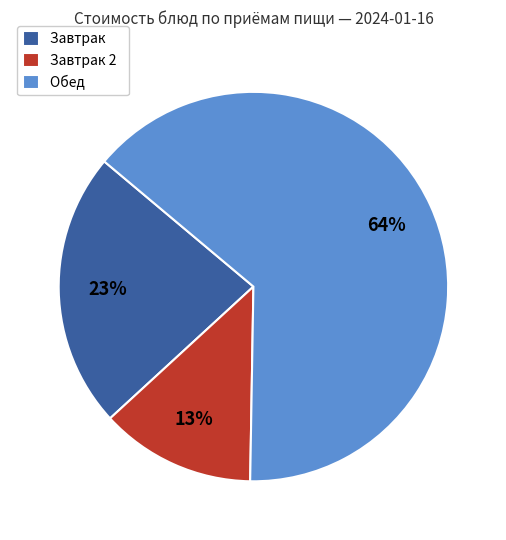

Between Завтрак 2 and Завтрак, which is larger?

Завтрак